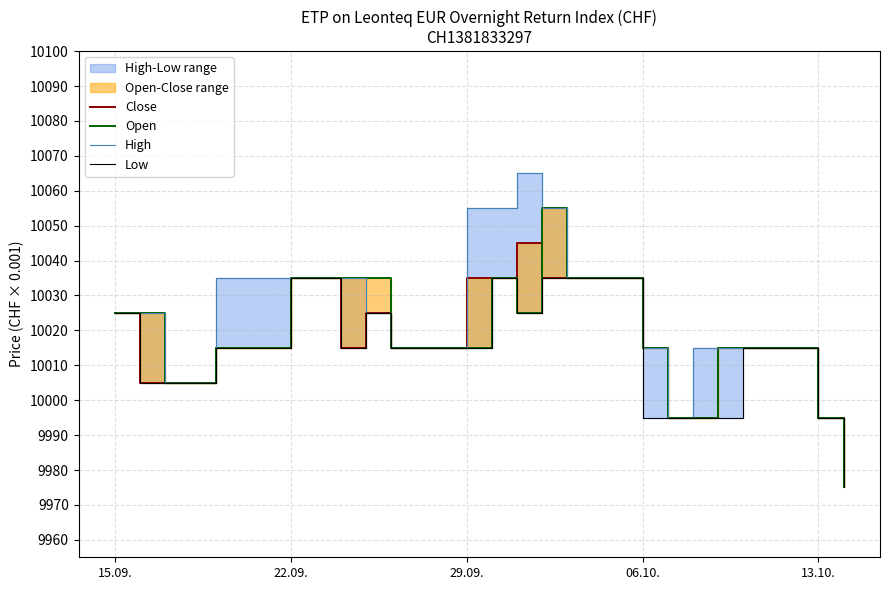

True or false: High has more than 2 points higher than both neighbors.

False